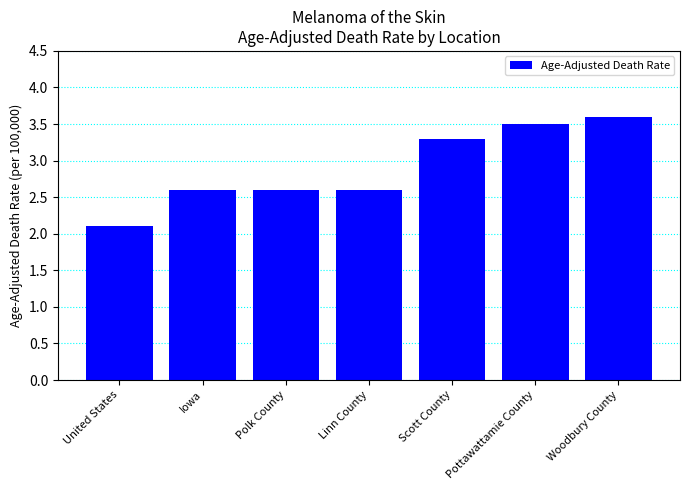

At which category does the chart reach its peak across all series?

Woodbury County